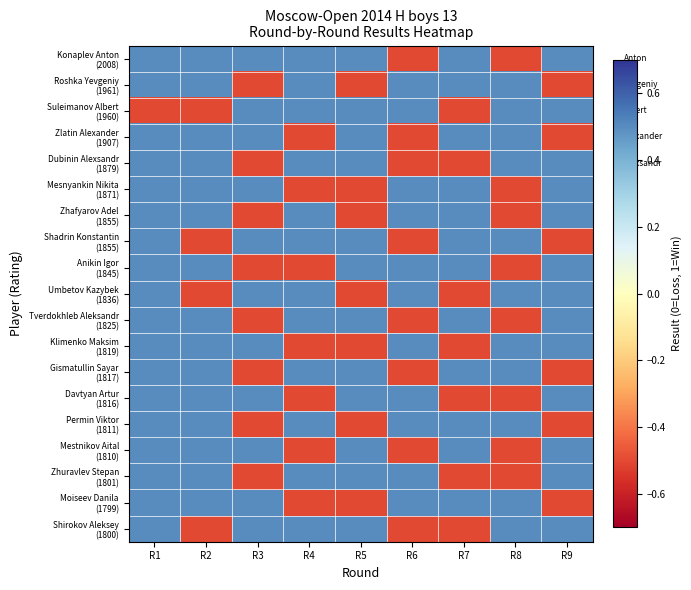

What is the total value across all series at R1?

8.5